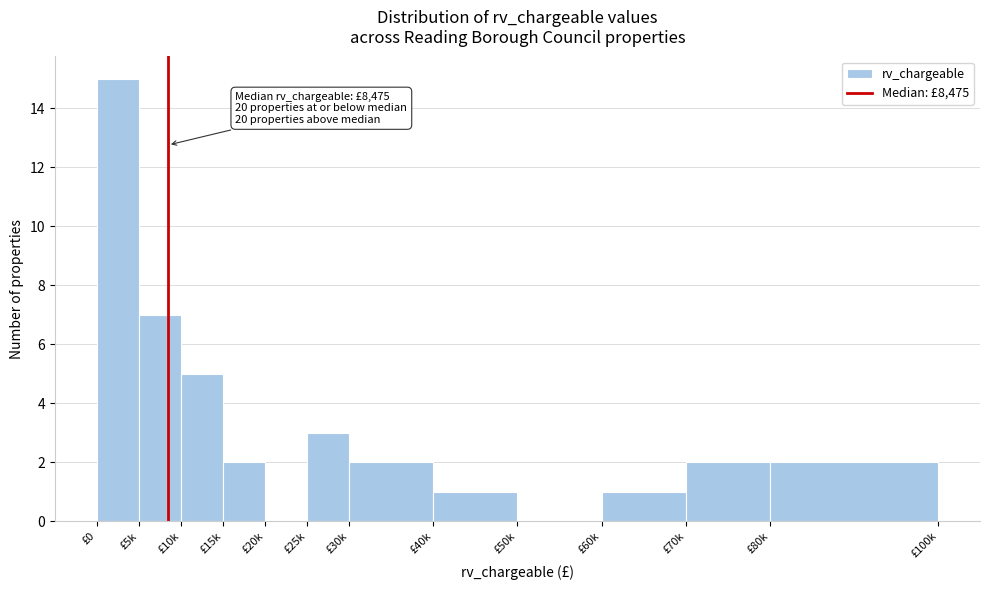

Reading left to right, extract all data points from this chart.

£0=15	£5k=7	£10k=5	£15k=2	£20k=0	£25k=3	£30k=2	£40k=1	£50k=0	£60k=1	£70k=2	£80k=2